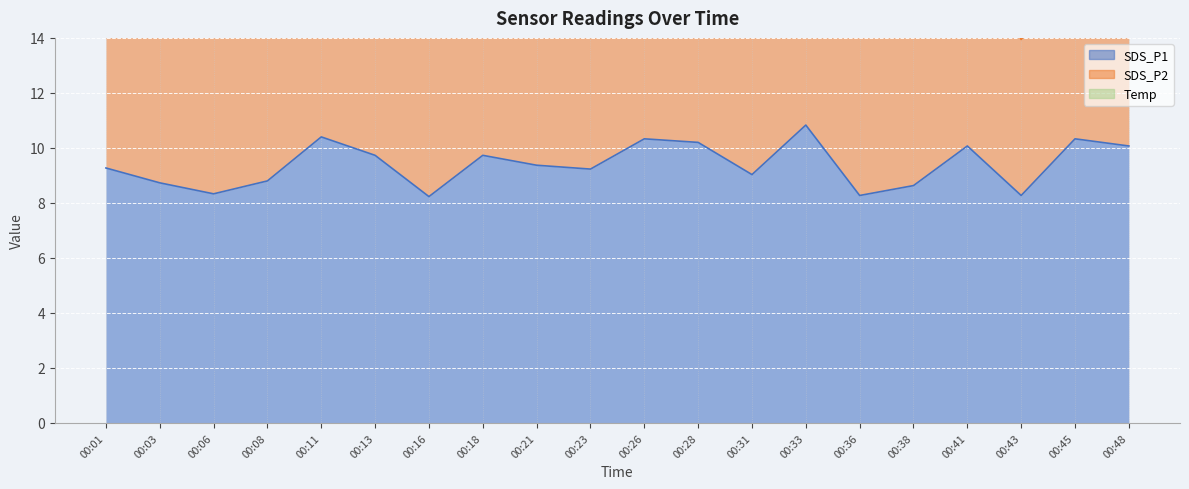

Reading left to right, what are all the values shown in this chart?

SDS_P1: 00:01=9.3	00:03=8.7	00:06=8.3	00:08=8.8	00:11=10.4	00:13=9.7	00:16=8.2	00:18=9.7	00:21=9.4	00:23=9.2	00:26=10.3	00:28=10.2	00:31=9.0	00:33=10.8	00:36=8.3	00:38=8.6	00:41=10.1	00:43=8.3	00:45=10.3	00:48=10.1
SDS_P2: 00:01=6.1	00:03=6.0	00:06=6.4	00:08=6.5	00:11=6.9	00:13=6.7	00:16=6.2	00:18=6.3	00:21=6.3	00:23=6.5	00:26=6.0	00:28=6.3	00:31=6.4	00:33=6.6	00:36=6.3	00:38=6.1	00:41=6.6	00:43=5.7	00:45=6.1	00:48=5.7
Temp: 00:01=3.9	00:03=3.9	00:06=3.9	00:08=3.8	00:11=3.8	00:13=3.8	00:16=3.8	00:18=3.8	00:21=3.7	00:23=3.7	00:26=3.7	00:28=3.6	00:31=3.6	00:33=3.6	00:36=3.5	00:38=3.5	00:41=3.5	00:43=3.5	00:45=3.5	00:48=3.5